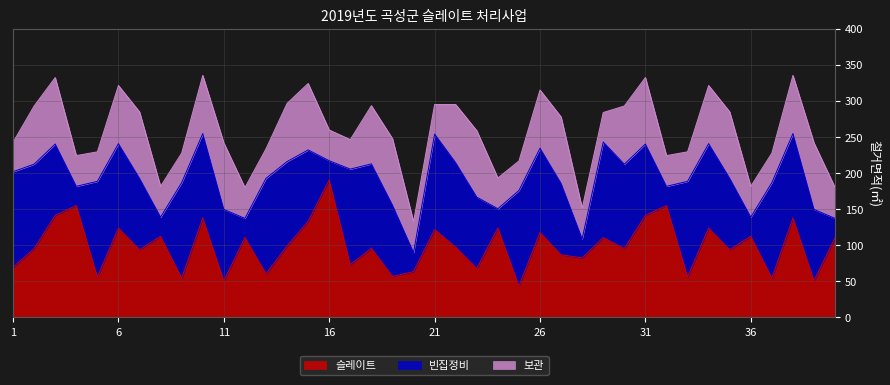

In 슬레이트, how many points are lower than both neighbors (excluding endpoints)?

15